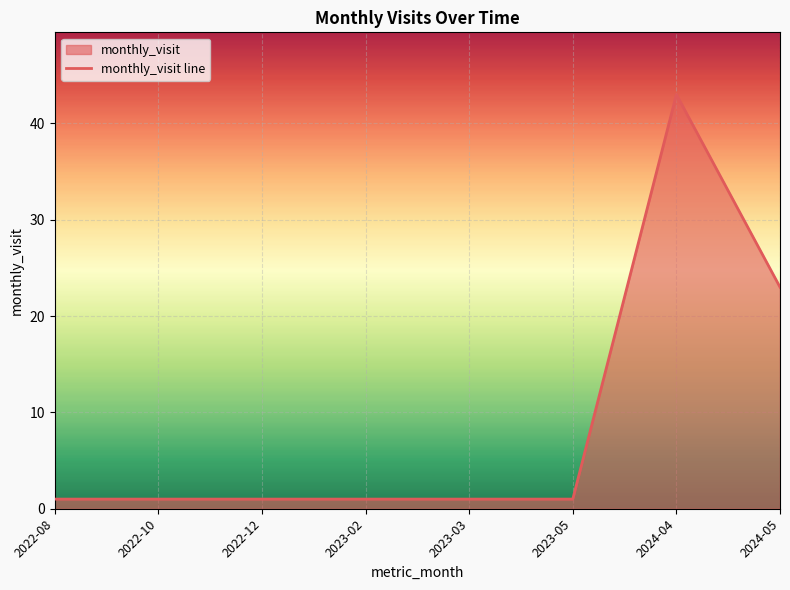

What is the ratio of the value at 2023-05 to the value at 2022-10?

1.0